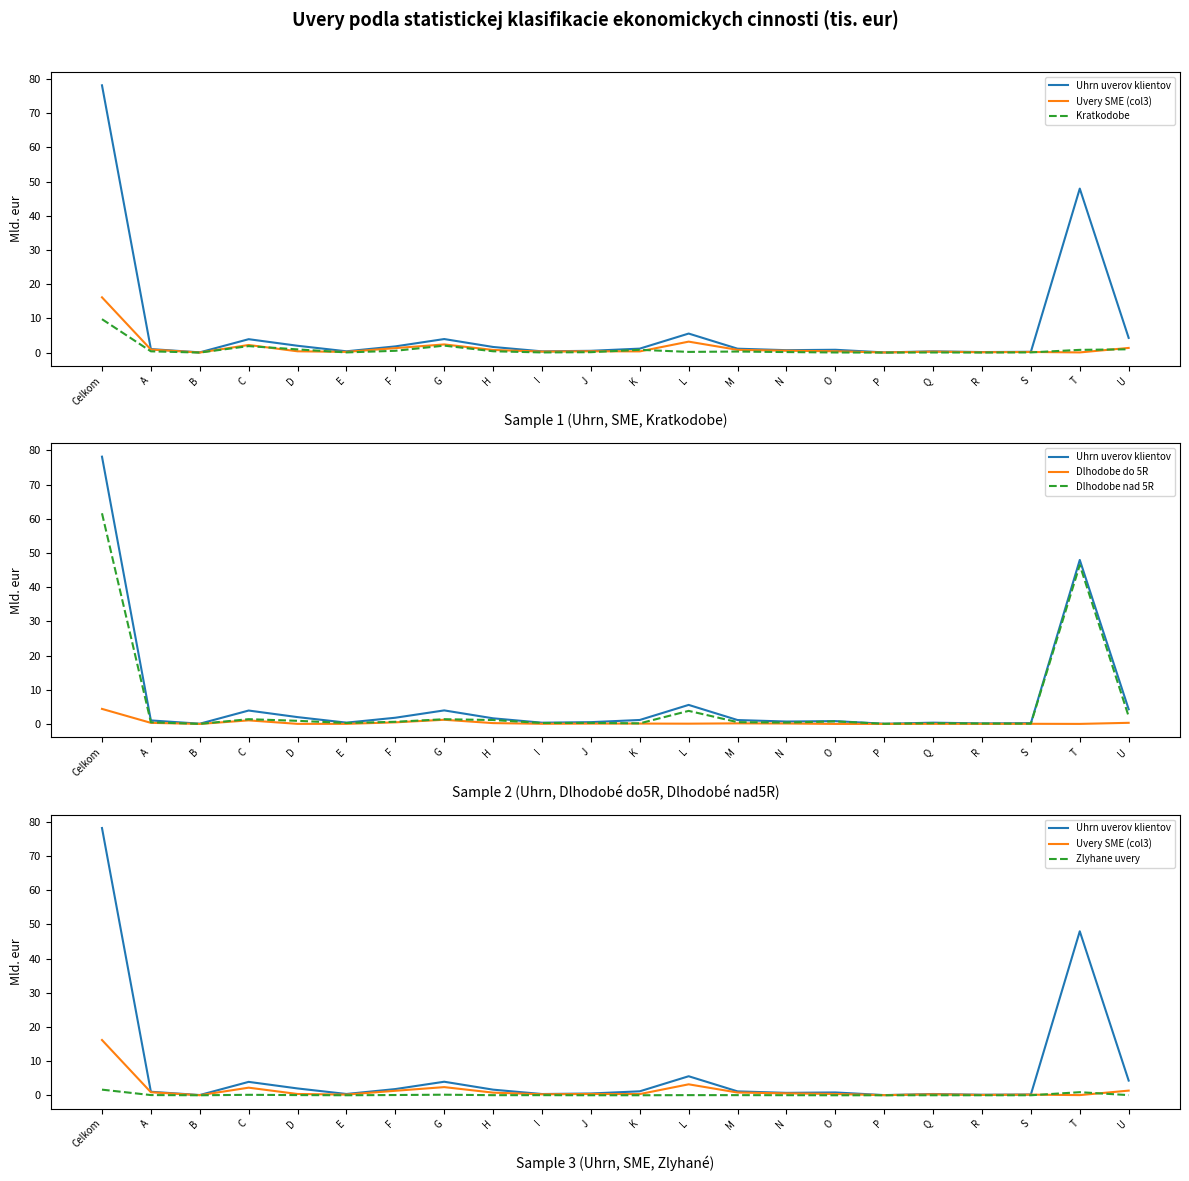

How many interior local peaks does the Uhrn uverov klientov series have?

6